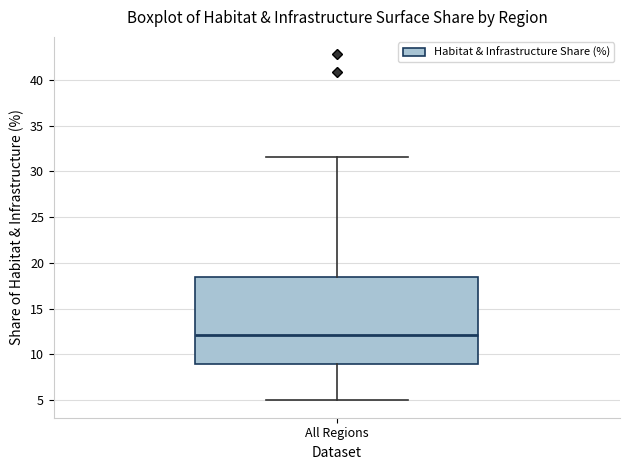

Where does the lower whisker of the box for All Regions end on the y-axis? The values are not printed on the chart, so give them approximately, as read against the axis.

5.0